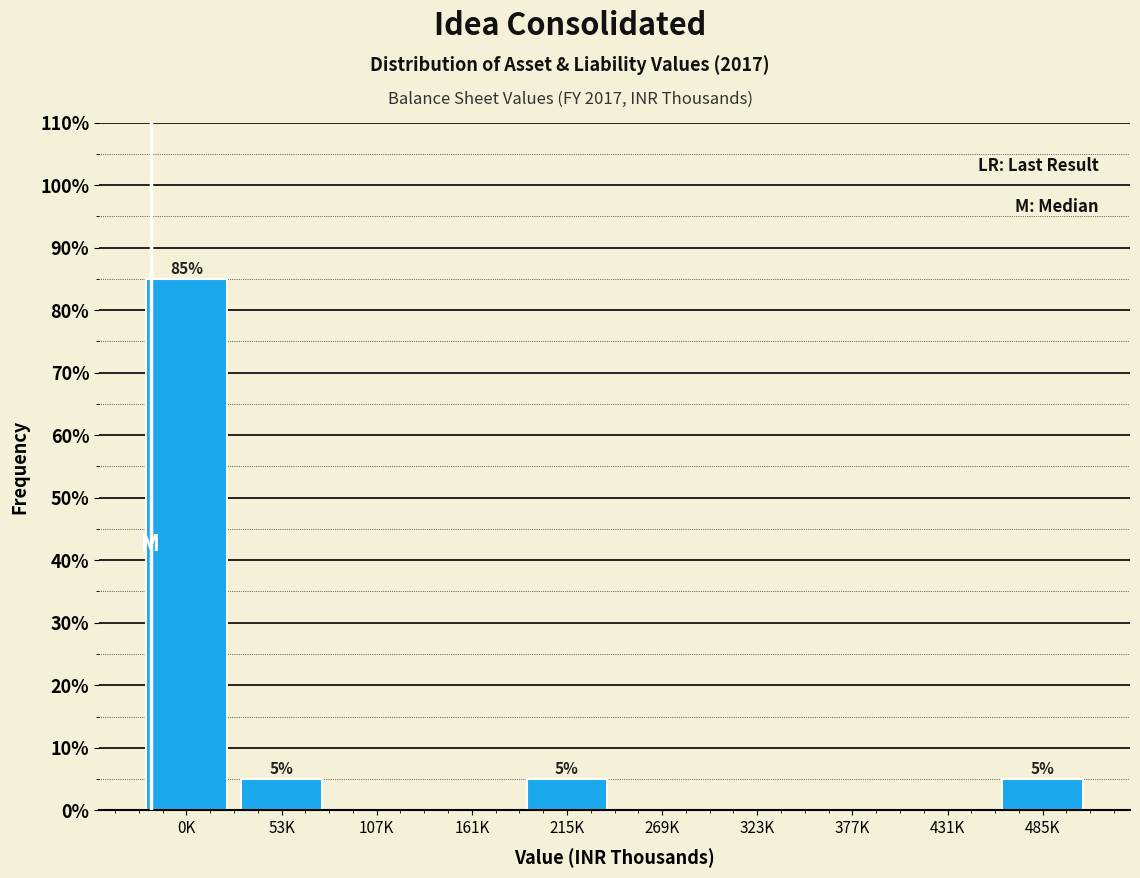

Reading left to right, what are all the values shown in this chart?

0K=85	53K=5	107K=0	161K=0	215K=5	269K=0	323K=0	377K=0	431K=0	485K=5